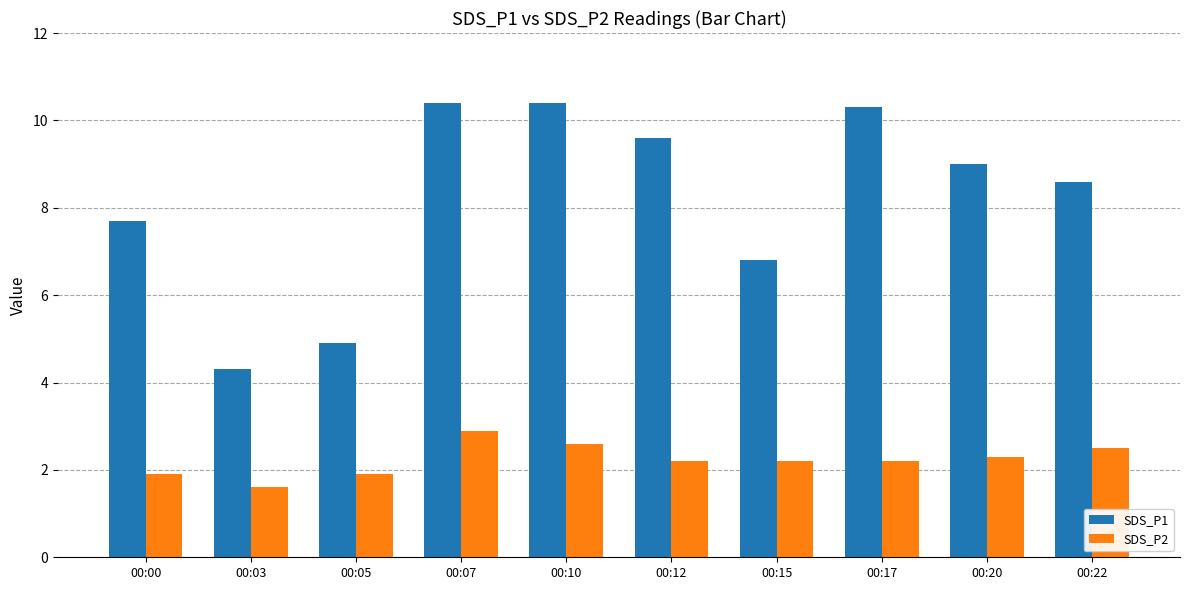

What is the minimum value for SDS_P1?

4.3